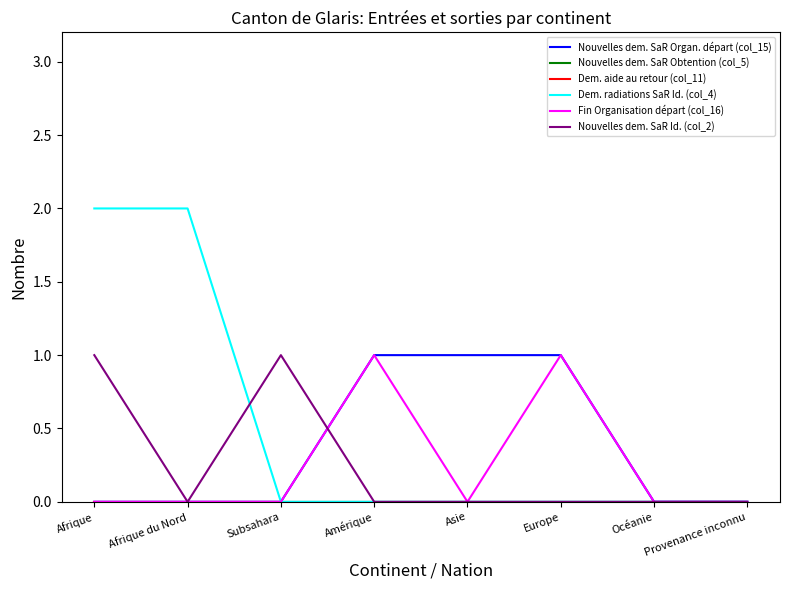

Does the chart display data point markers on the line(s)?

No